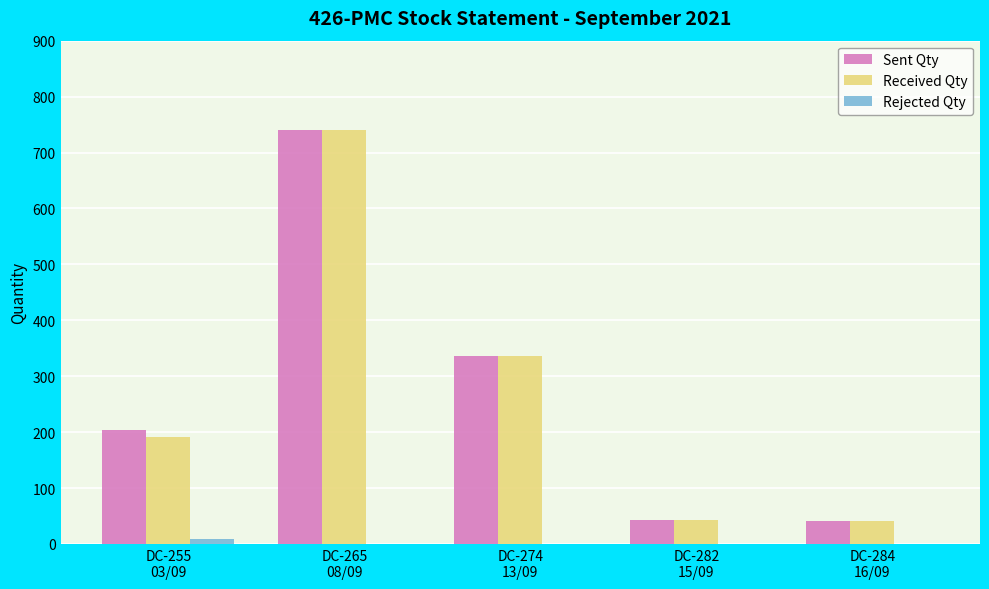

What is the greatest value displayed?

741